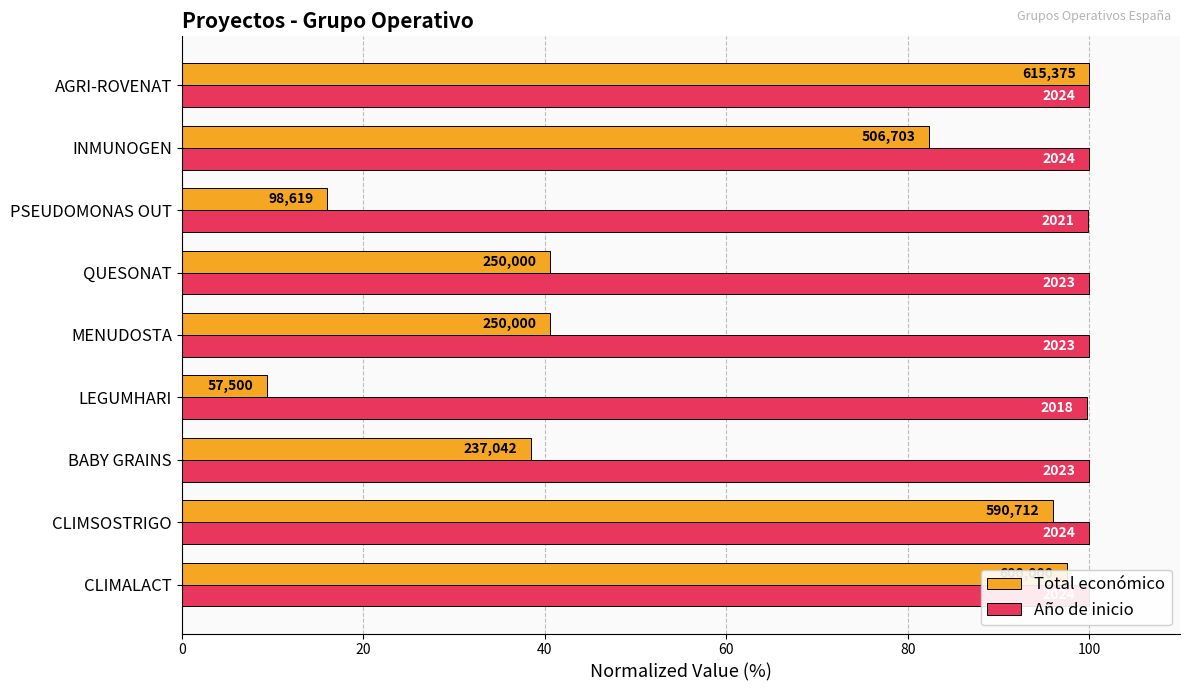

Read the Año de inicio value at AGRI-ROVENAT.

100.0